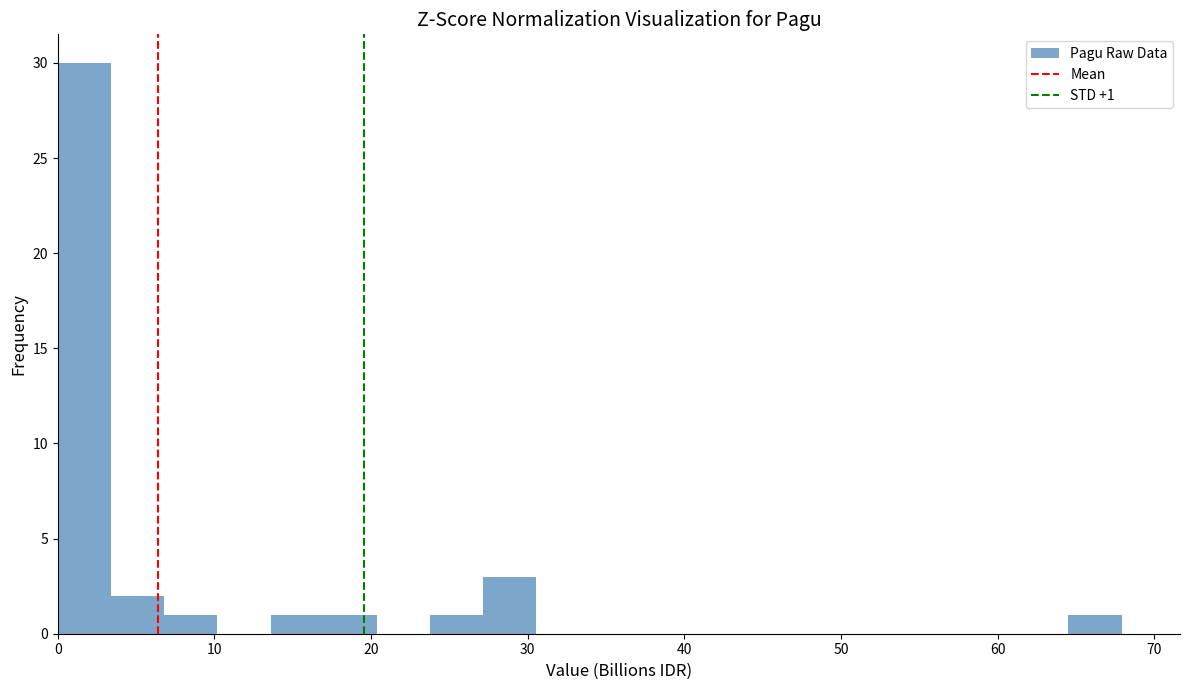

Around what value on the x-axis is the tallest bar? Give the approximate position of its centre, as read against the axis.

2